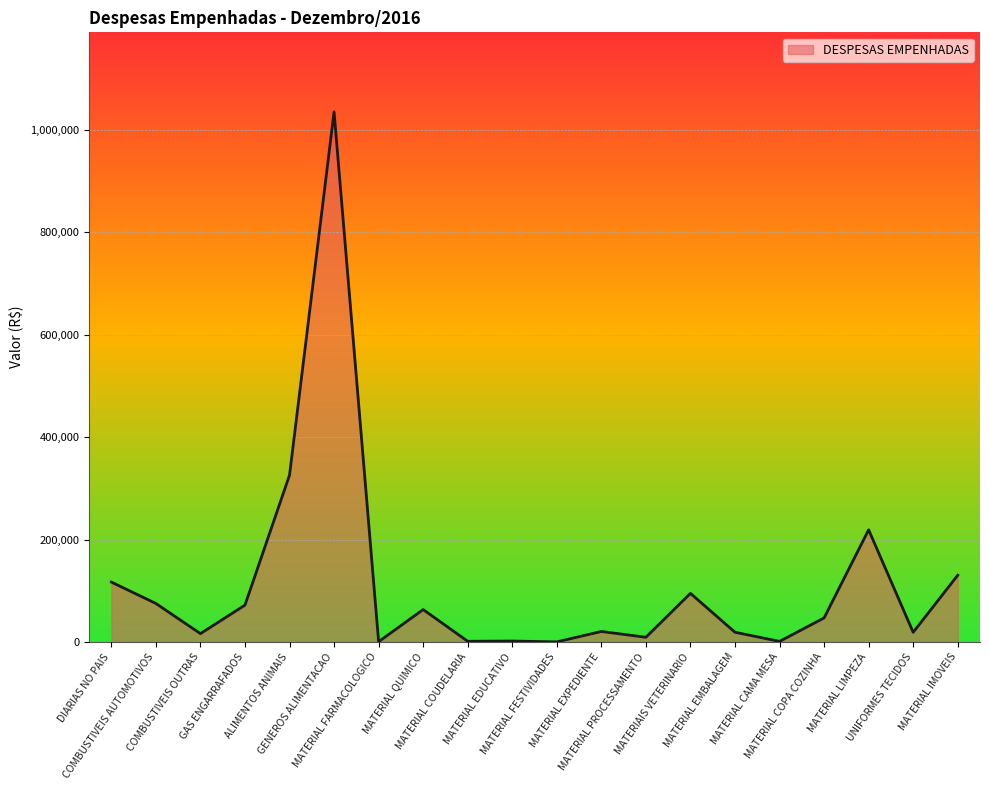

What is the ratio of the value at DIARIAS NO PAIS to the value at MATERIAL EMBALAGEM?

6.2